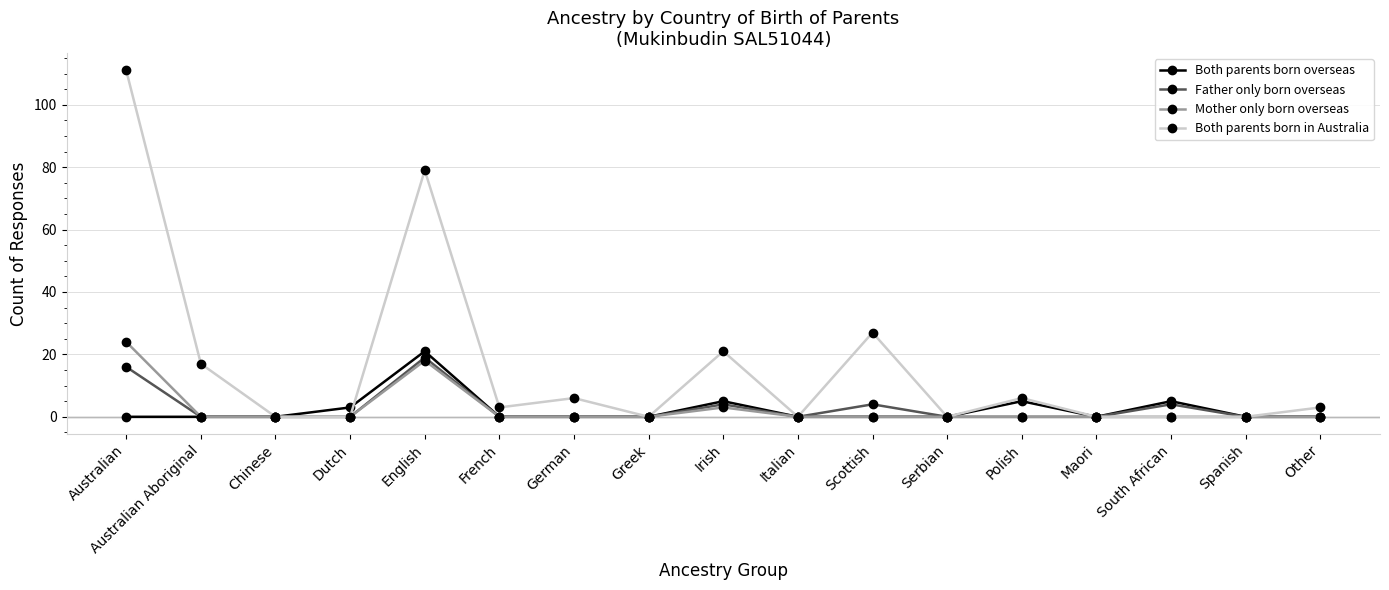

Rank the series at Australian from highest to lowest value.

Both parents born in Australia, Mother only born overseas, Father only born overseas, Both parents born overseas